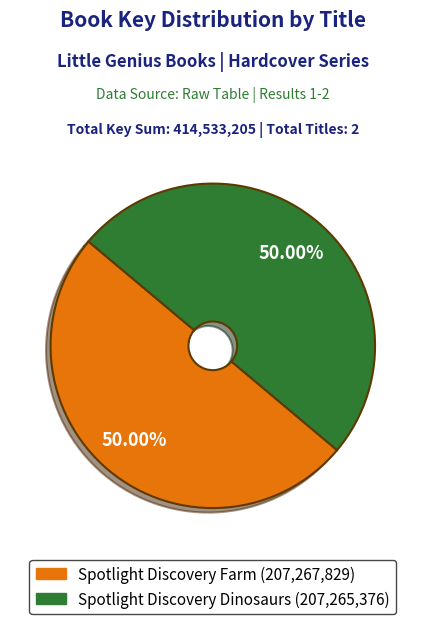

How many segments does this pie chart have?

2